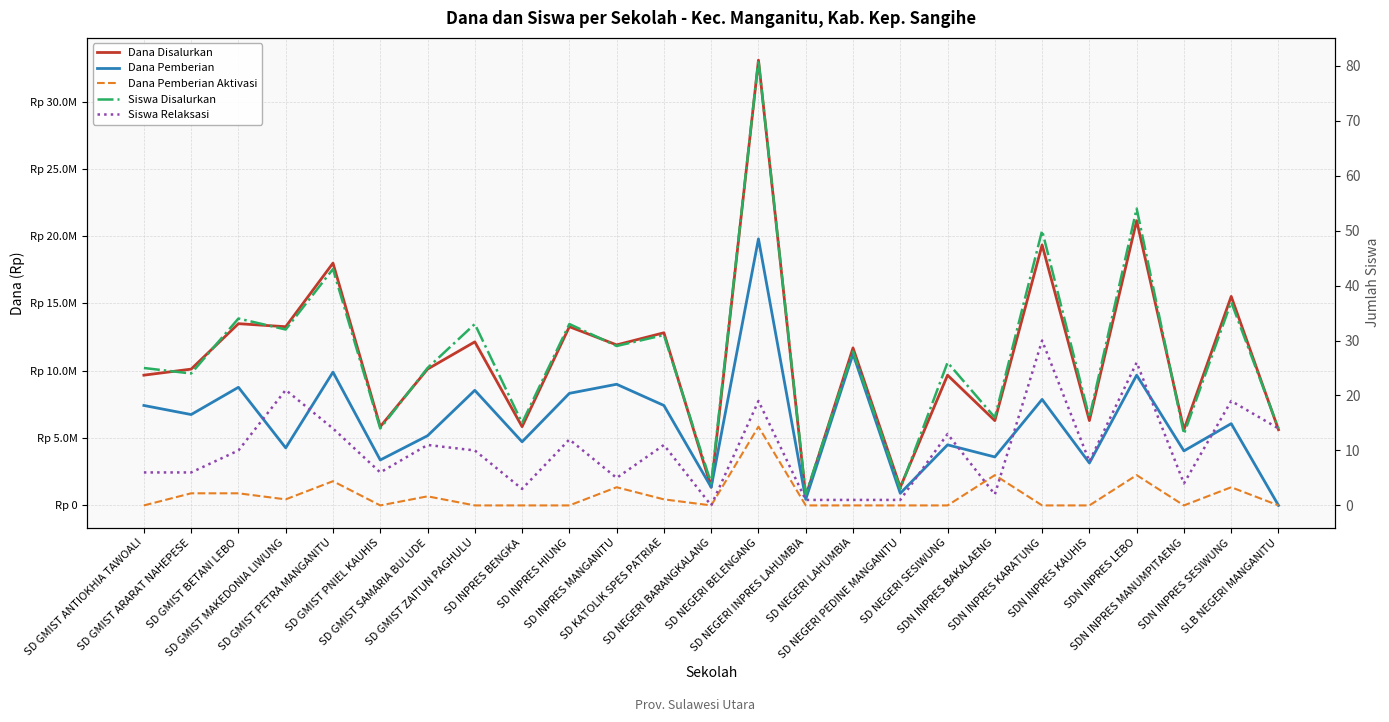

What is the label of the 6th point from the right?

SDN INPRES KARATUNG